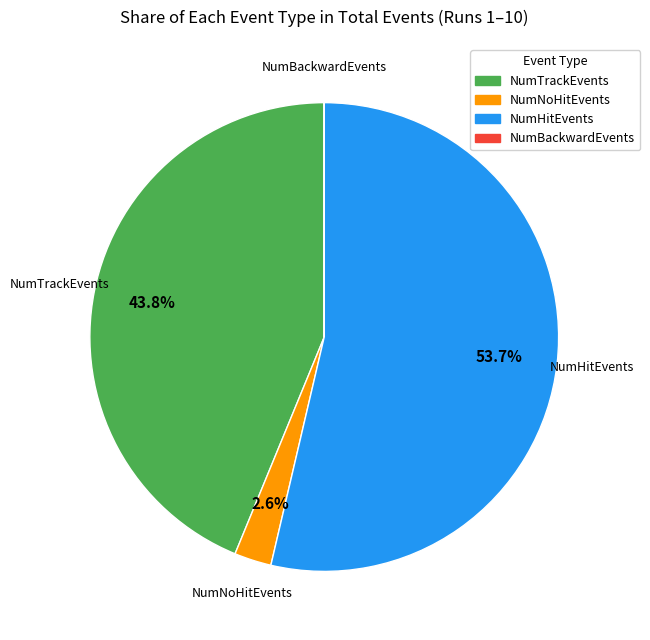

To the nearest percent, what is the average slice percentage?

25%